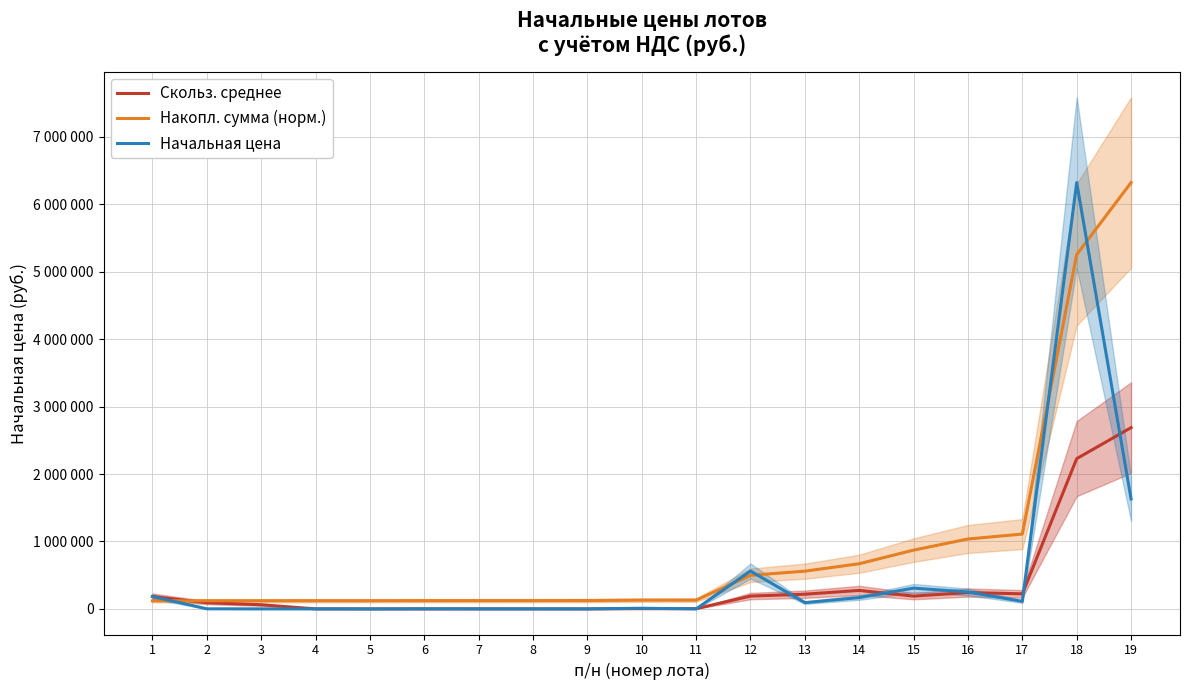

Is it true that Накопл. сумма (норм.) equals 337421.1 at 17?

False